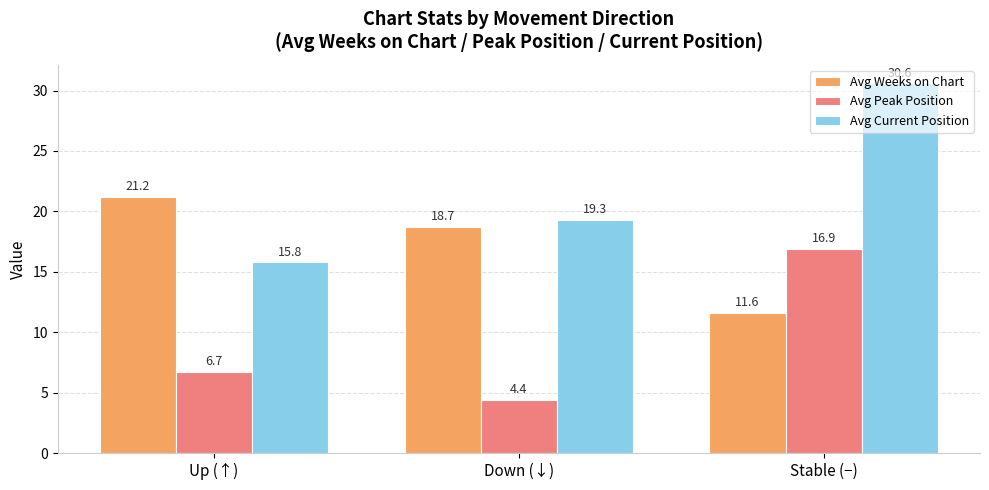

How many data points in Avg Weeks on Chart are above 18?

2